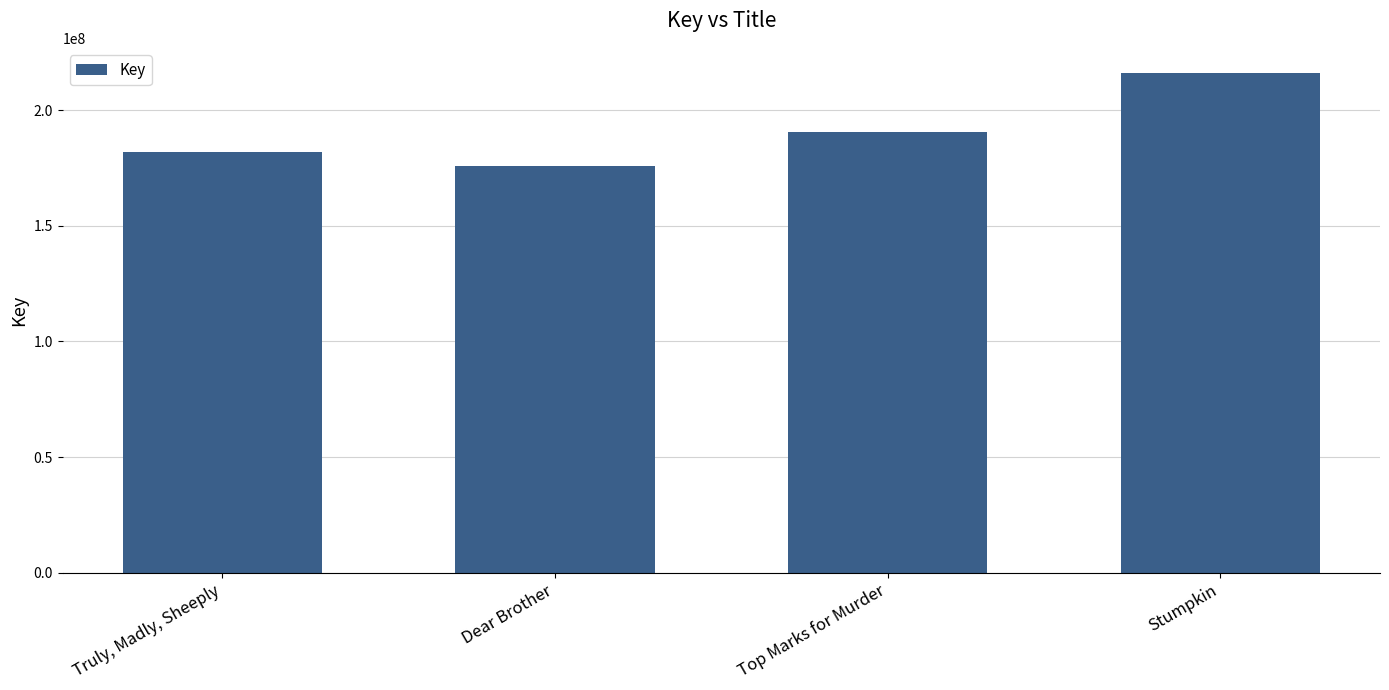

How many series are shown in this chart?

1